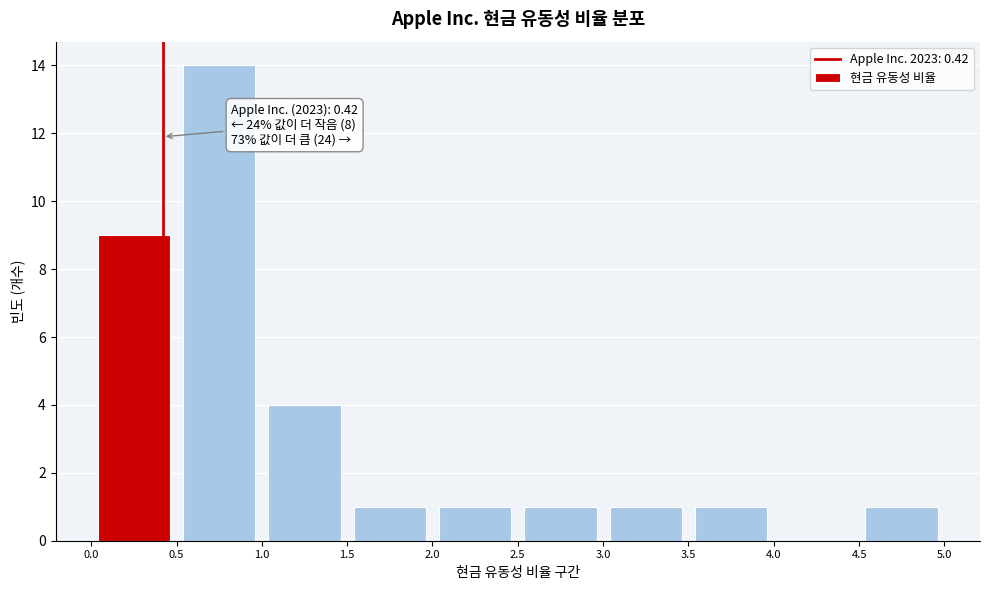

Over which range of the x-axis is the bar tallest?

0.5 to 1.0